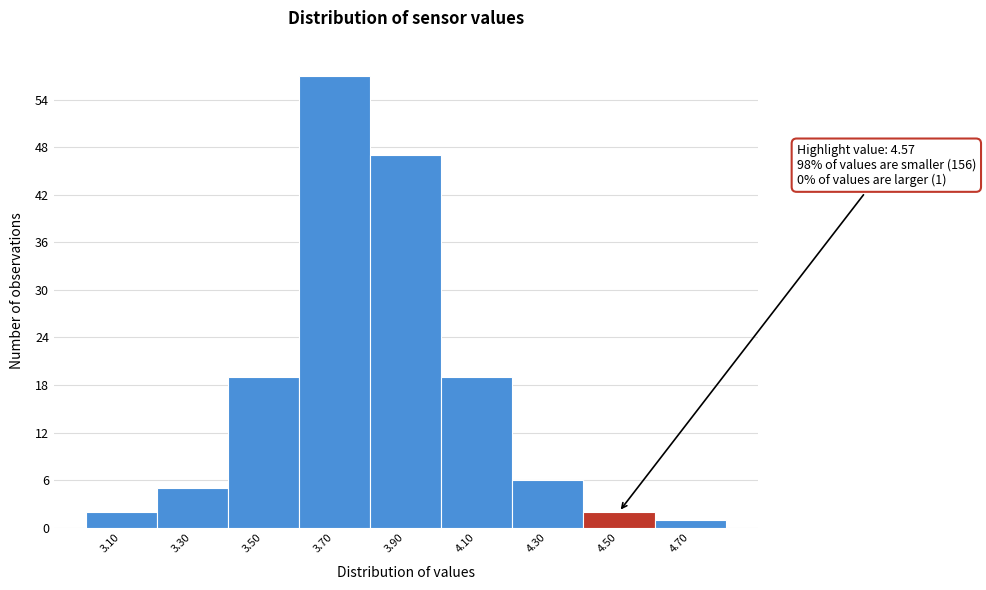

Which range on the x-axis has the tallest bar?

3.6 to 3.8